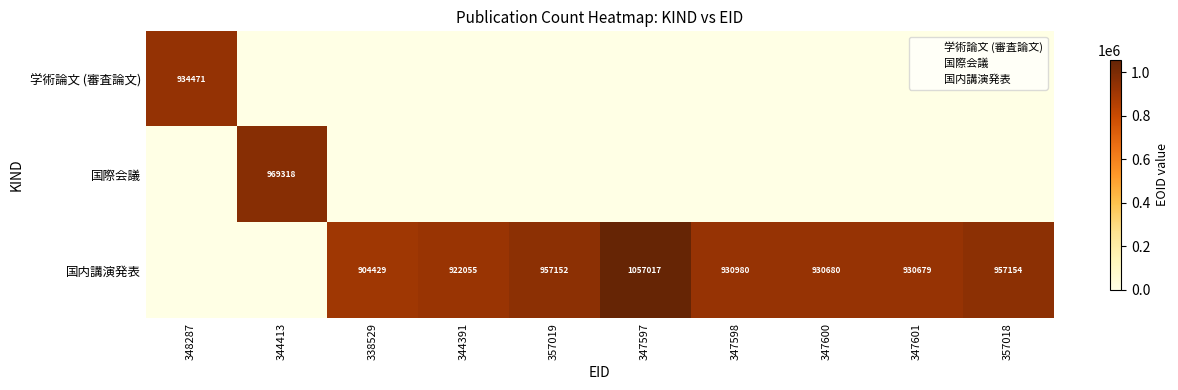

Rank the series by their maximum value, from highest to lowest.

国内講演発表, 国際会議, 学術論文 (審査論文)